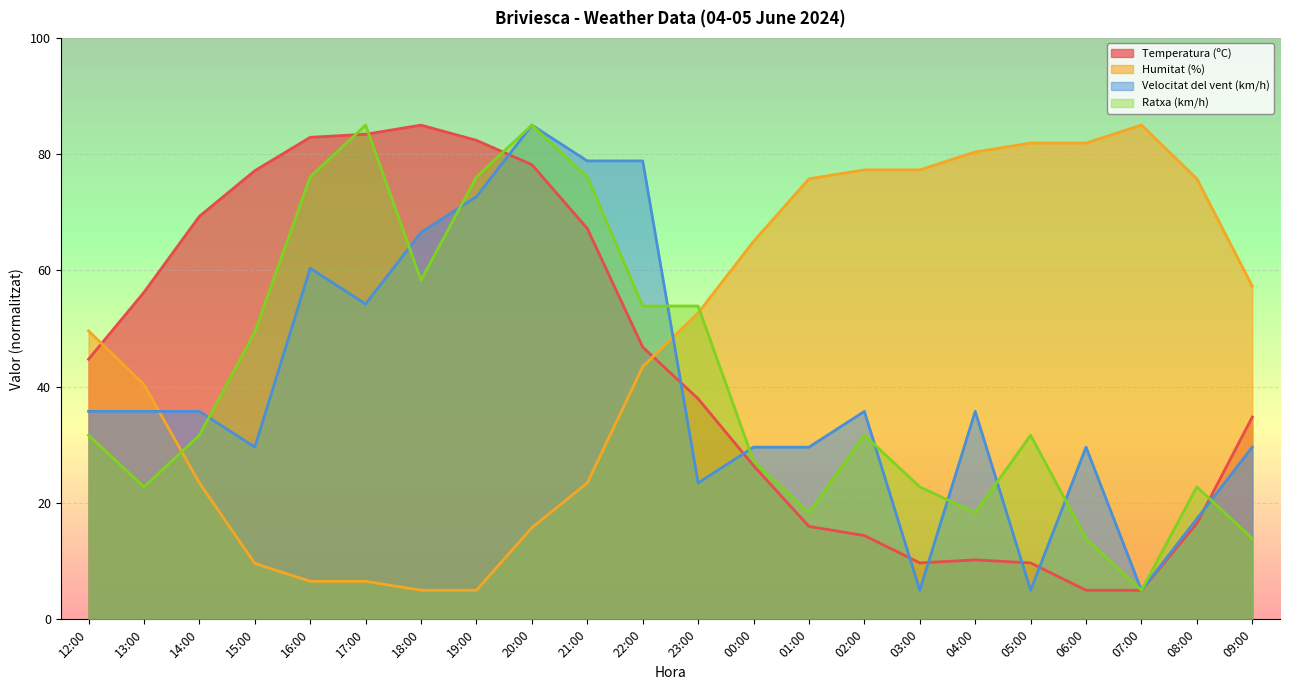

Which series has the widest spread of values?

Temperatura (ºC)